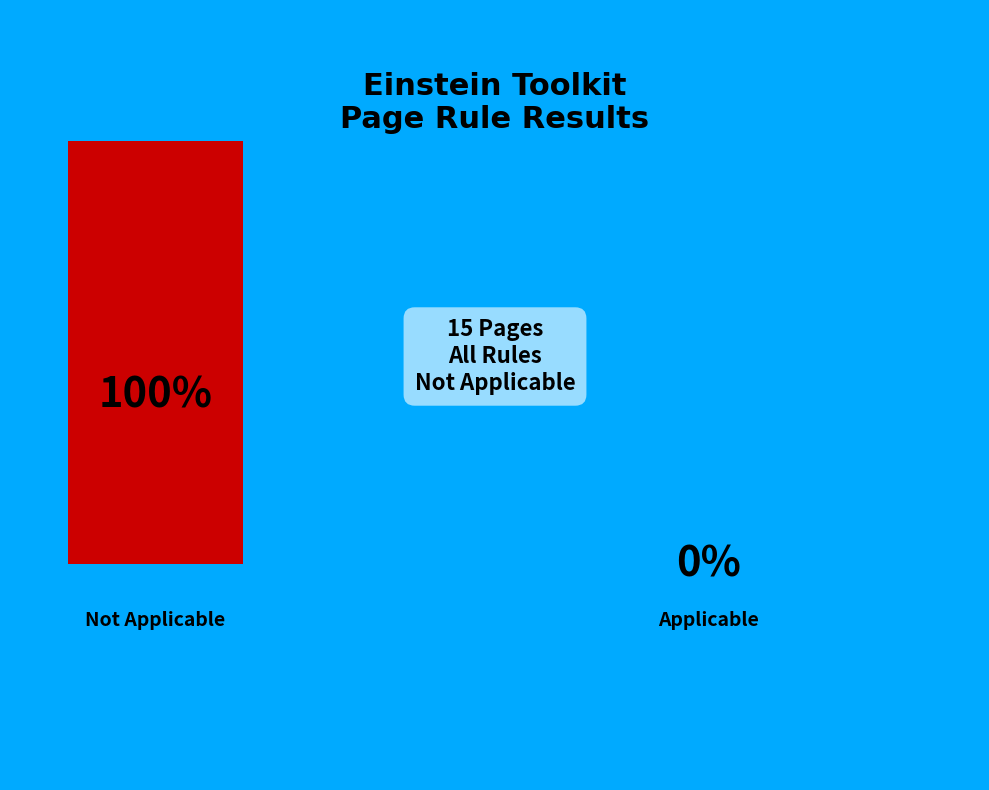

Is it true that Not Applicable is 99% of the pie?

False